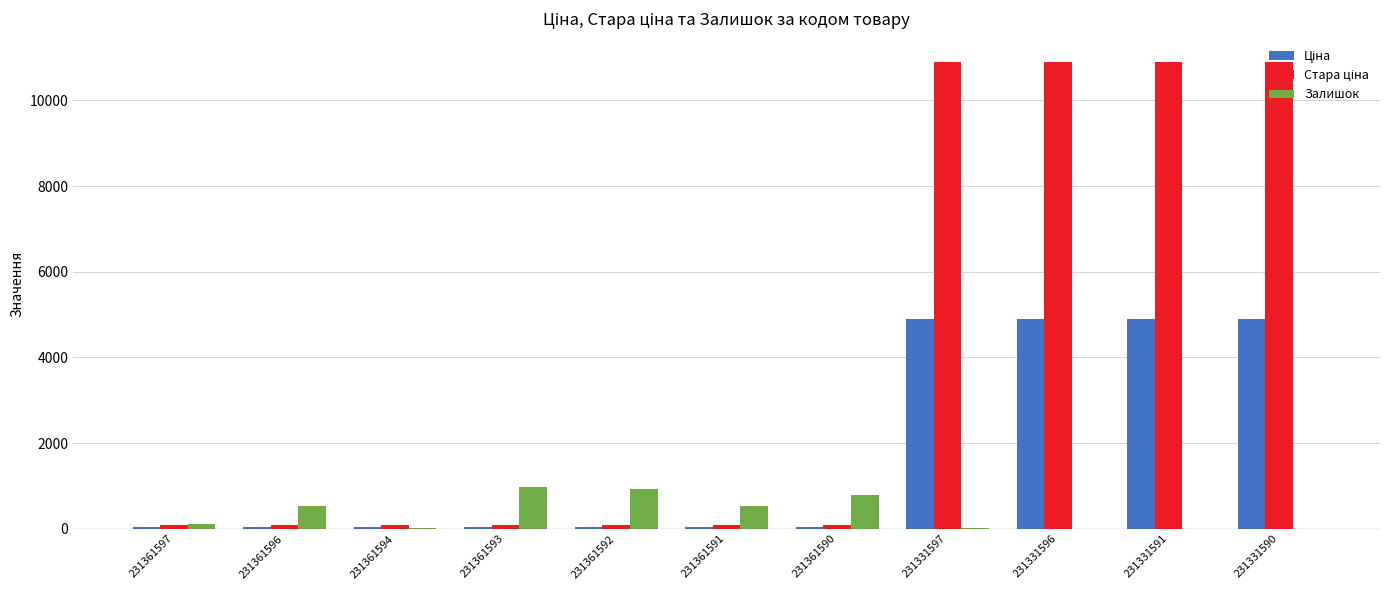

How many distinct data groups are displayed?

3